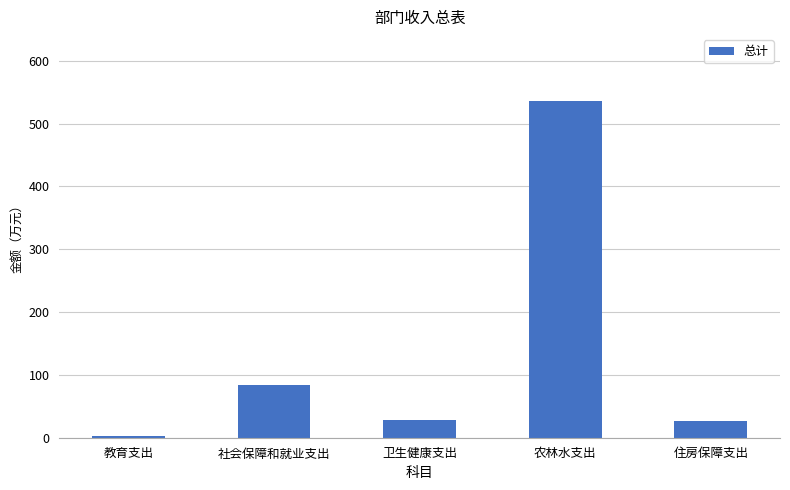

What is the difference between the second highest and minimum values?

80.5